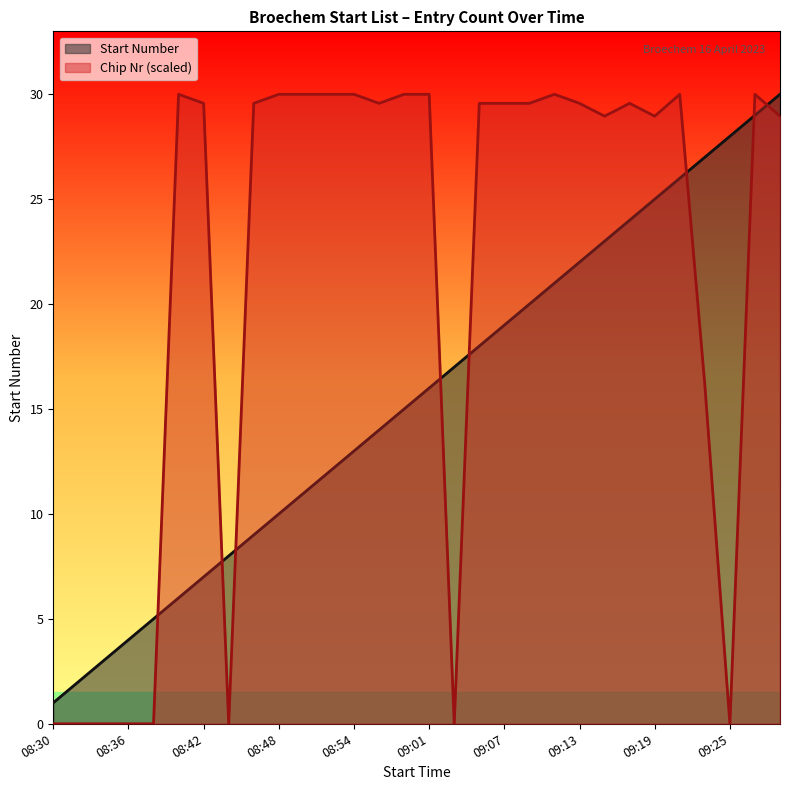

What is the approximate value of Chip Nr (scaled) at 17?

29.6